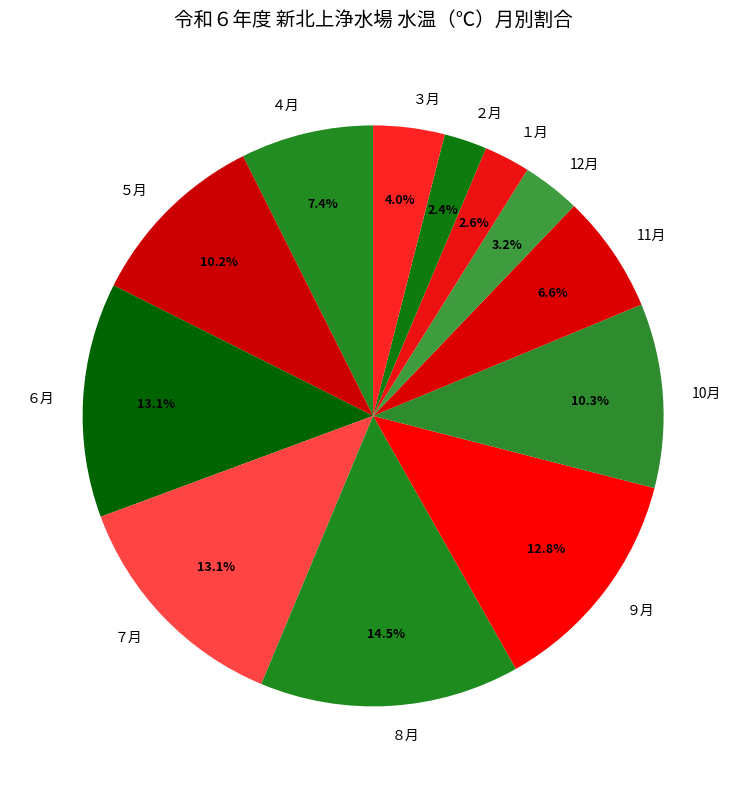

Is ４月 the majority of the pie?

No